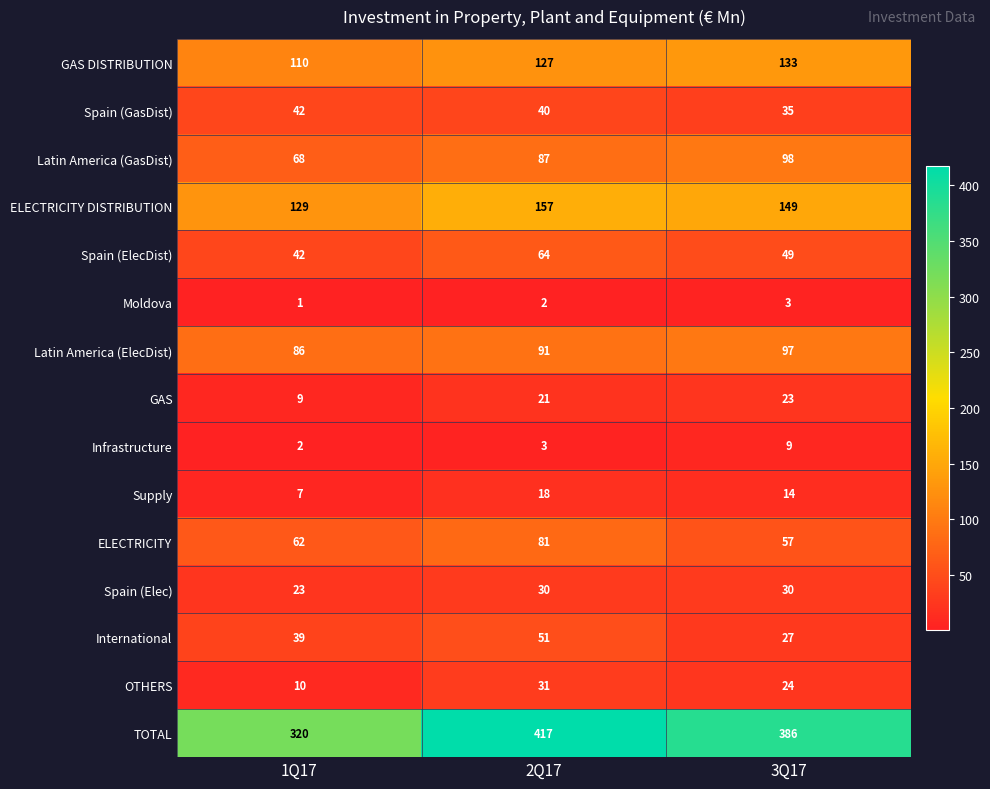

How many GAS DISTRIBUTION values are between 110 and 133?

3